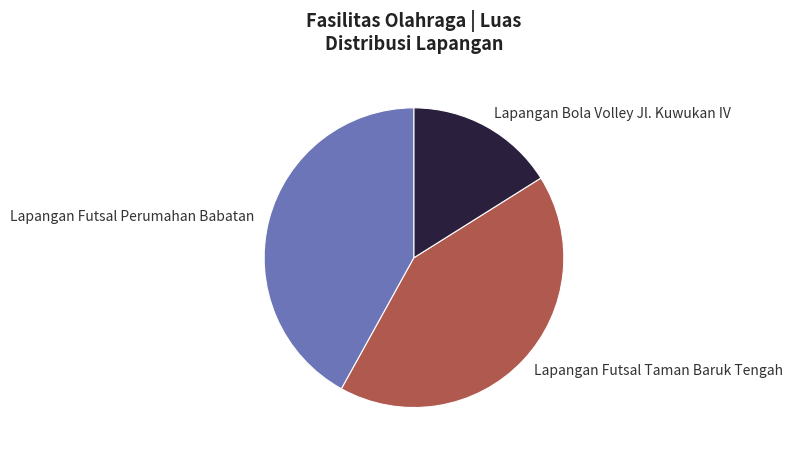

Which slice is the smallest?

Lapangan Bola Volley Jl. Kuwukan IV